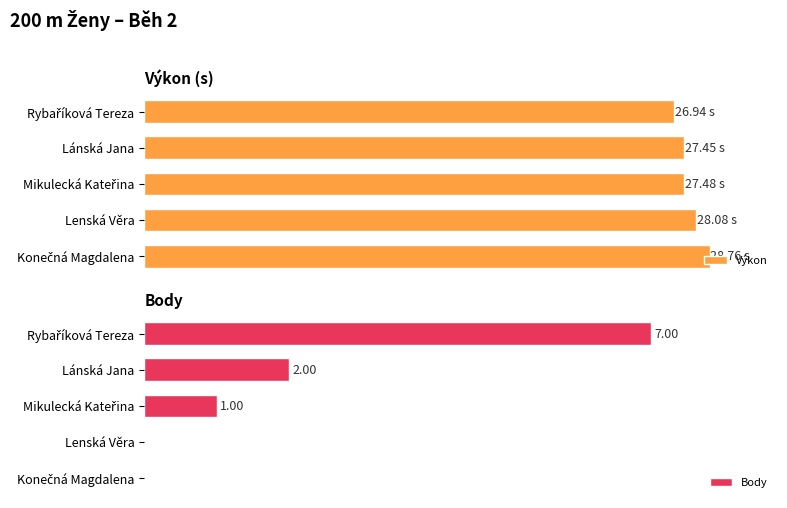

Does the chart contain stacked bars?

No